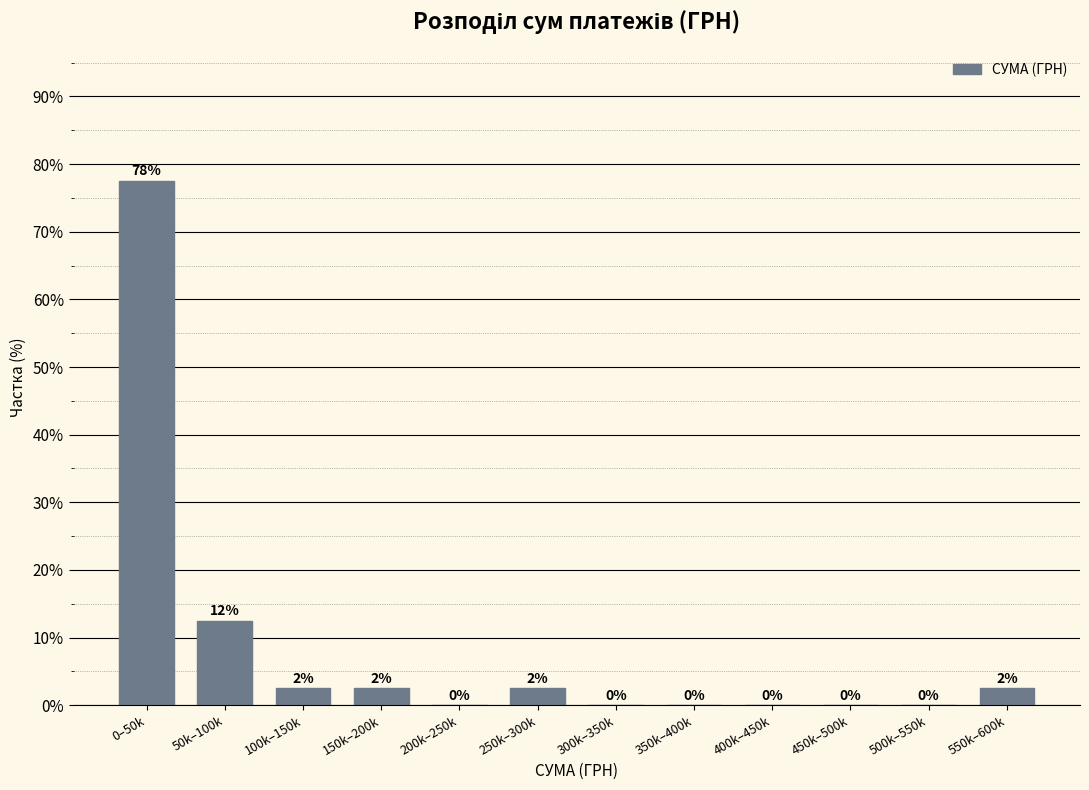

The value at 500k–550k is 33.5. True or false?

False